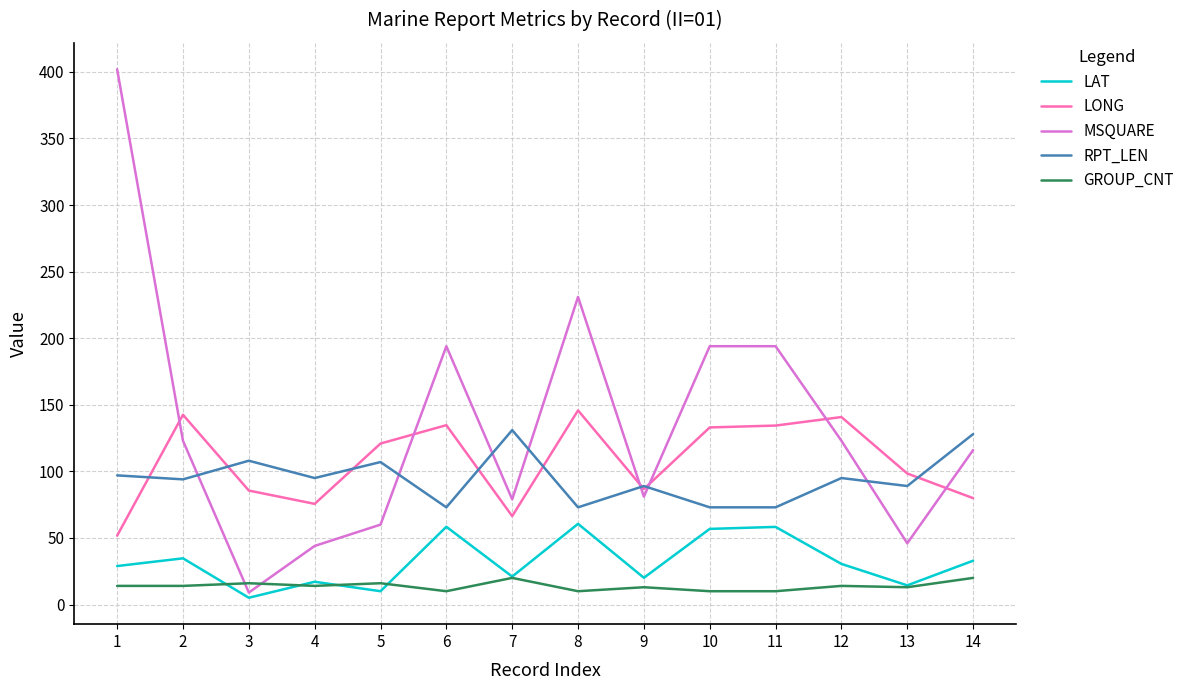

True or false: MSQUARE has a value of 73.6 at 6.

False